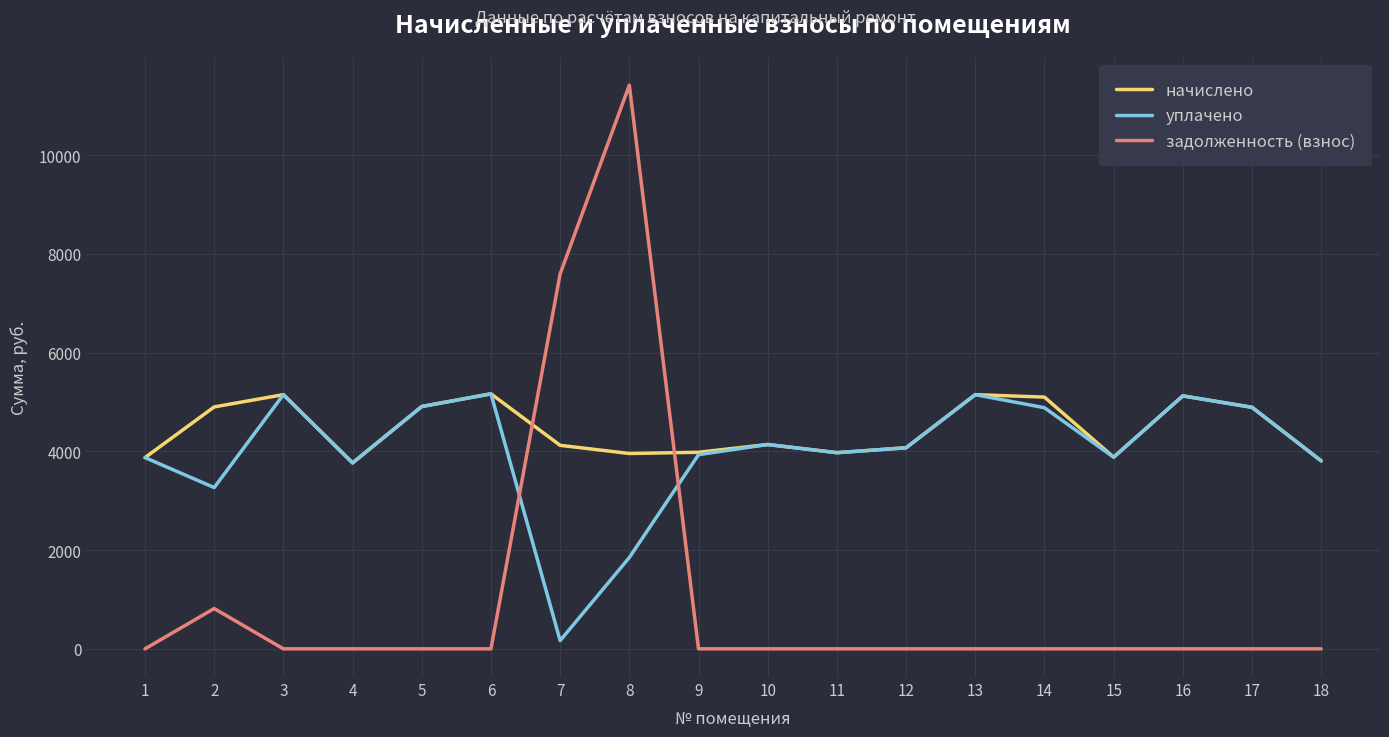

How many lines are shown in the chart?

3